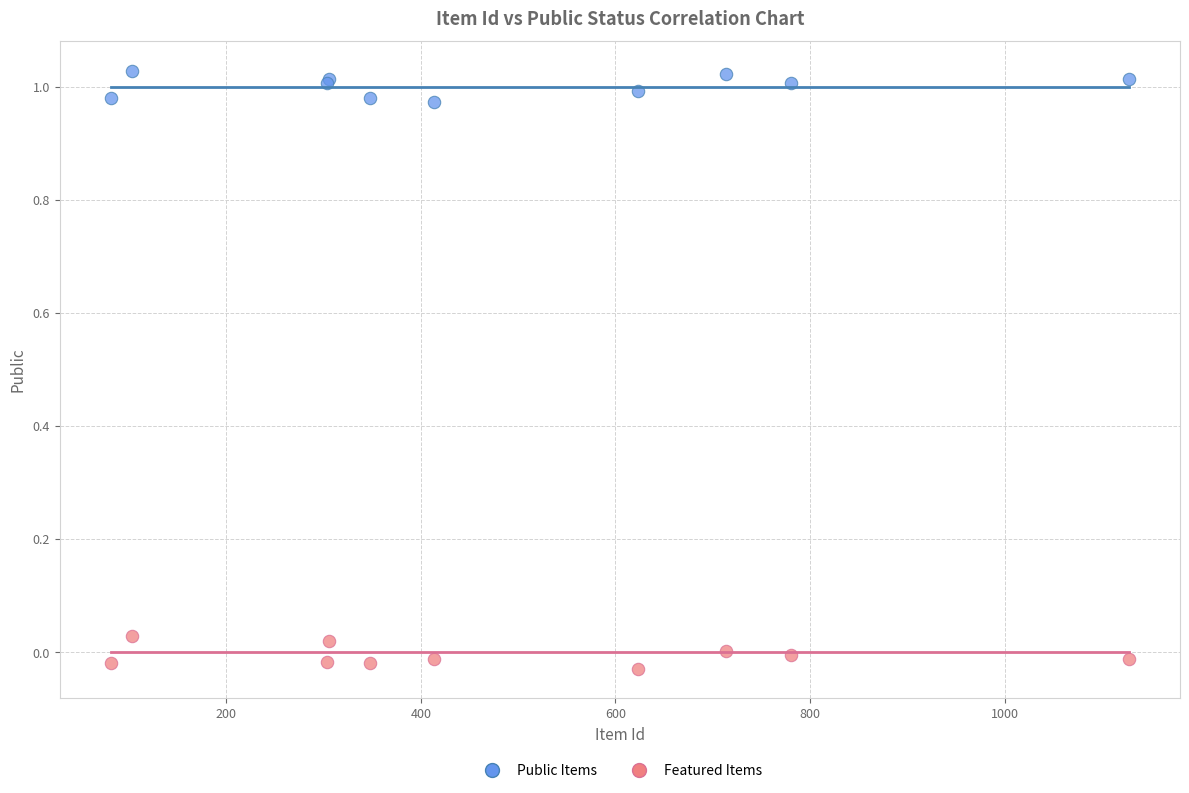

What are all the series names shown in the legend?

Public Items, Featured Items